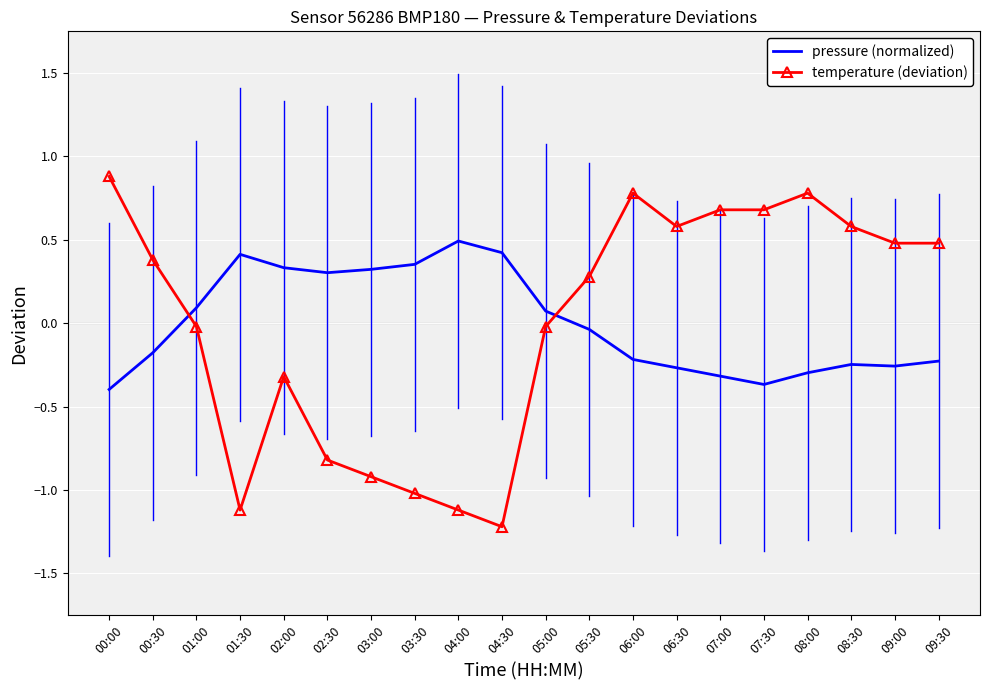

What position from the left is 09:30?

20